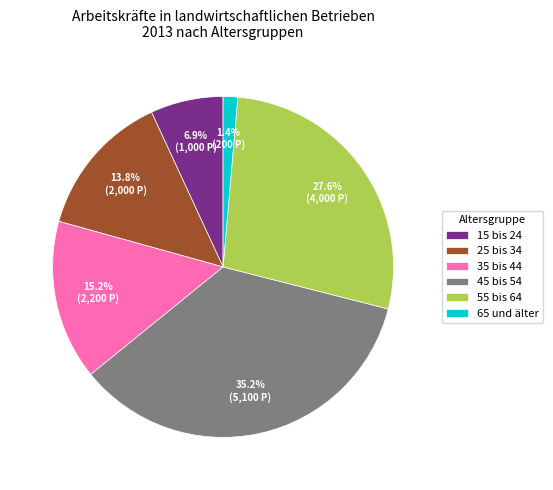

Rank the categories by value from lowest to highest.

65 und älter, 15 bis 24, 25 bis 34, 35 bis 44, 55 bis 64, 45 bis 54